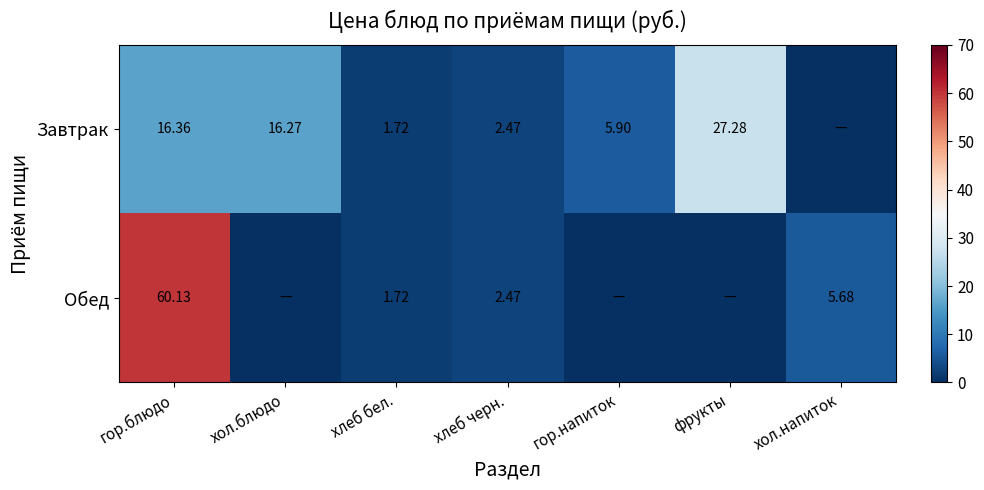

At which label is Обед closest to 30?

хол.напиток